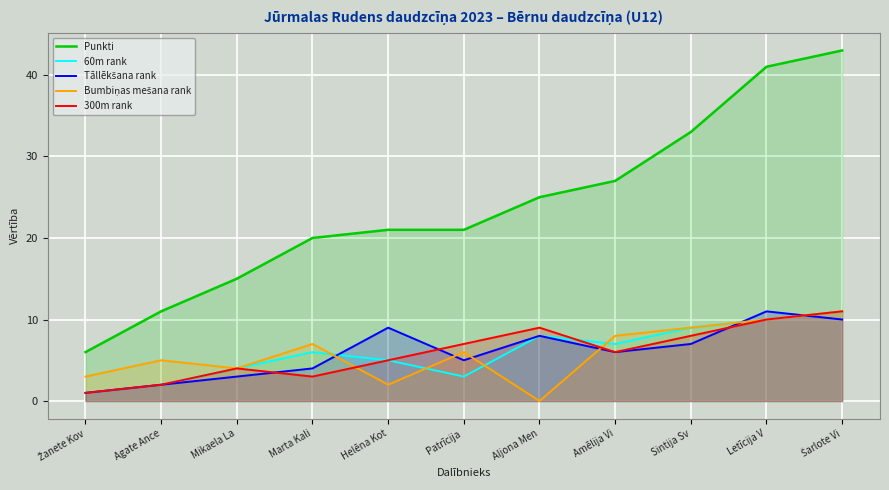

Where is Bumbiņas mešana rank nearest to the value 5?

Agate Ance